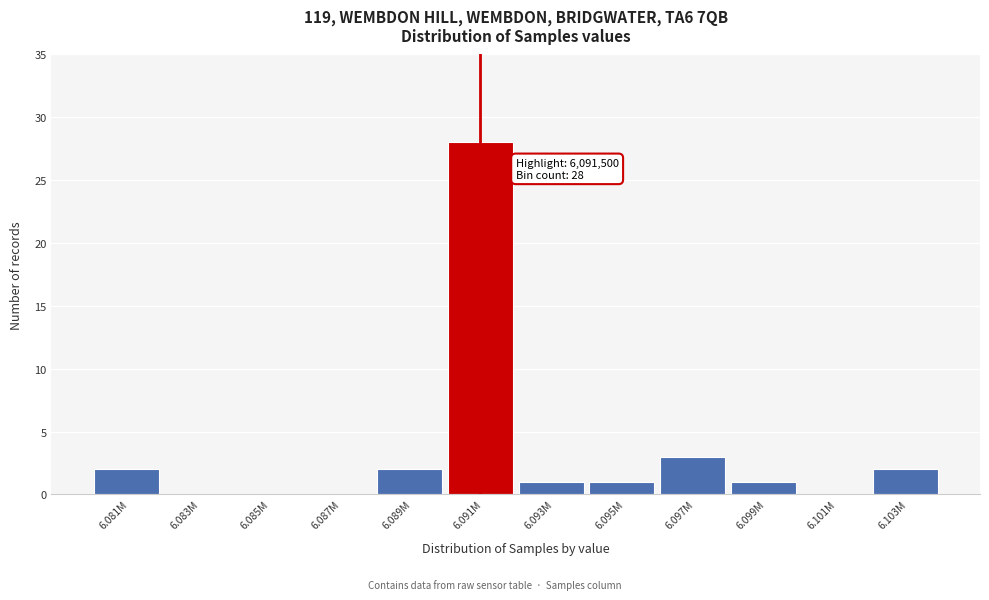

Reading left to right, list all the values displayed in this chart.

6.081M=2	6.083M=0	6.085M=0	6.087M=0	6.089M=2	6.091M=28	6.093M=1	6.095M=1	6.097M=3	6.099M=1	6.101M=0	6.103M=2